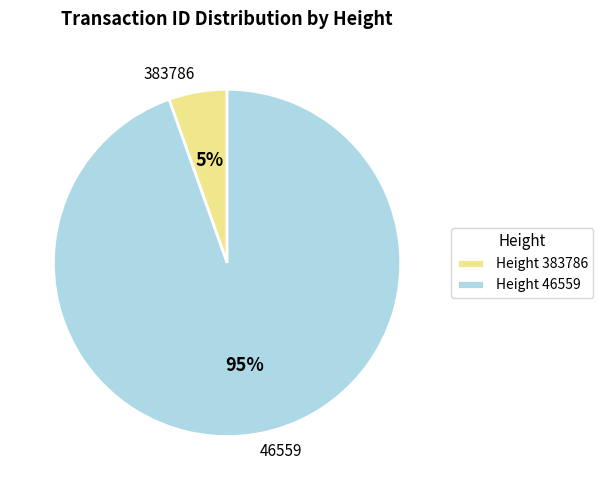

Is it true that 46559 is 95% of the pie?

True